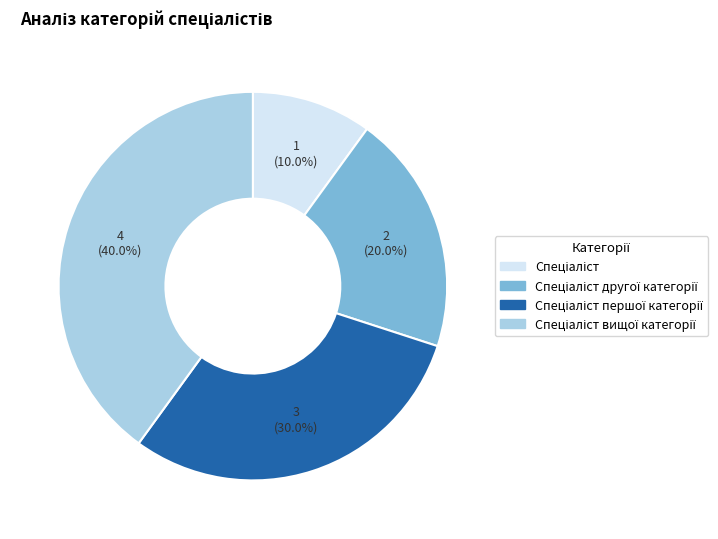

Is there any slice that represents more than half of the pie?

No